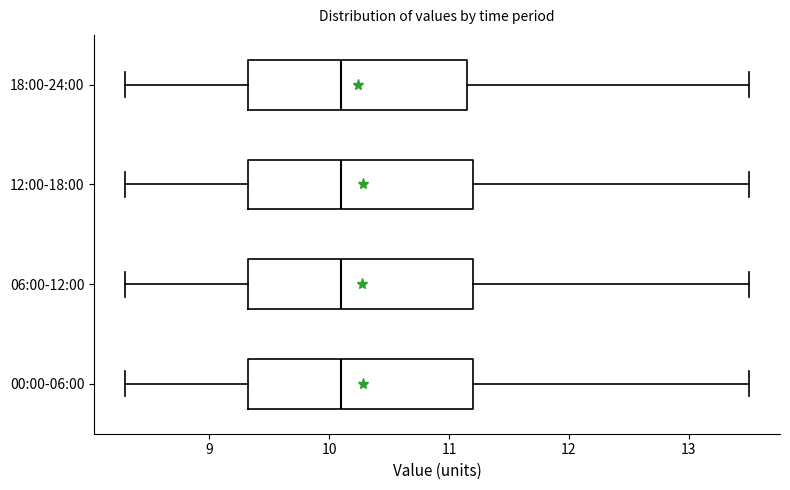

Where is the right edge of the box for 18:00-24:00 on the x-axis? The values are not printed on the chart, so give them approximately, as read against the axis.

11.1